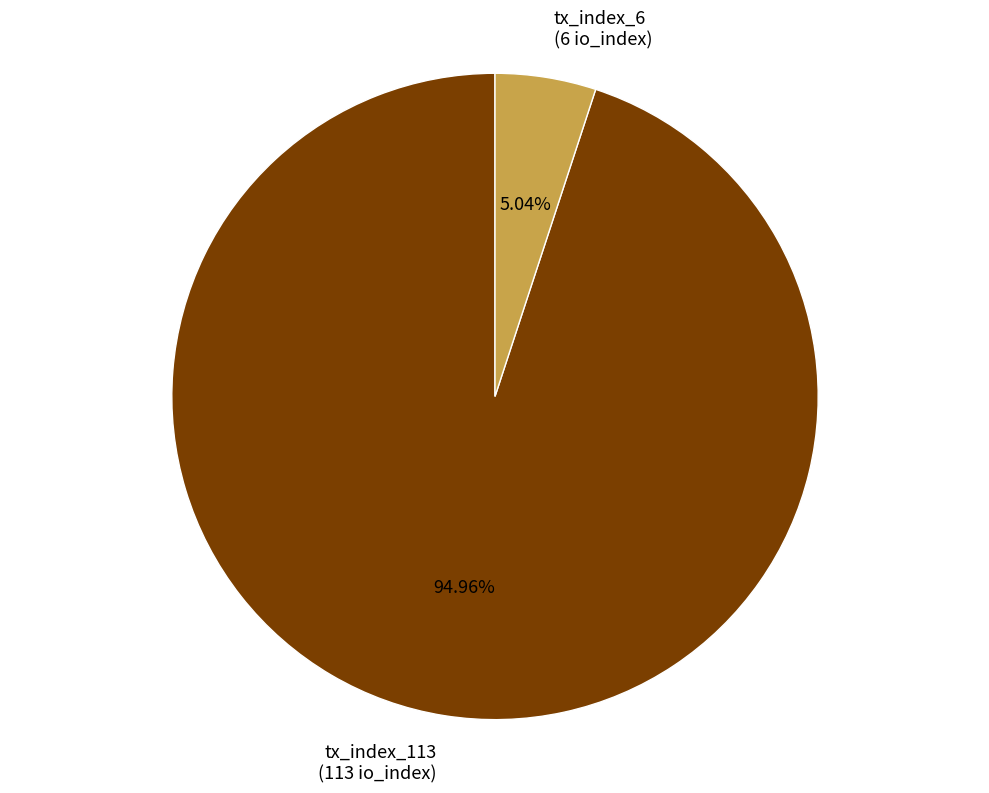

Which category has the biggest portion of the pie?

tx_index_113